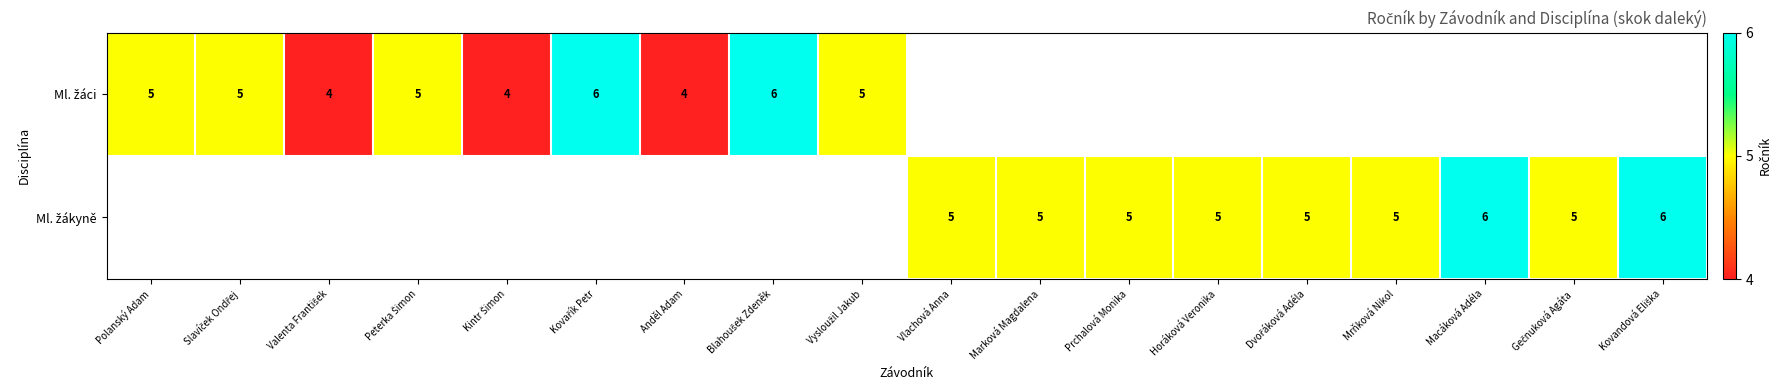

What is the greatest value displayed?

6.0